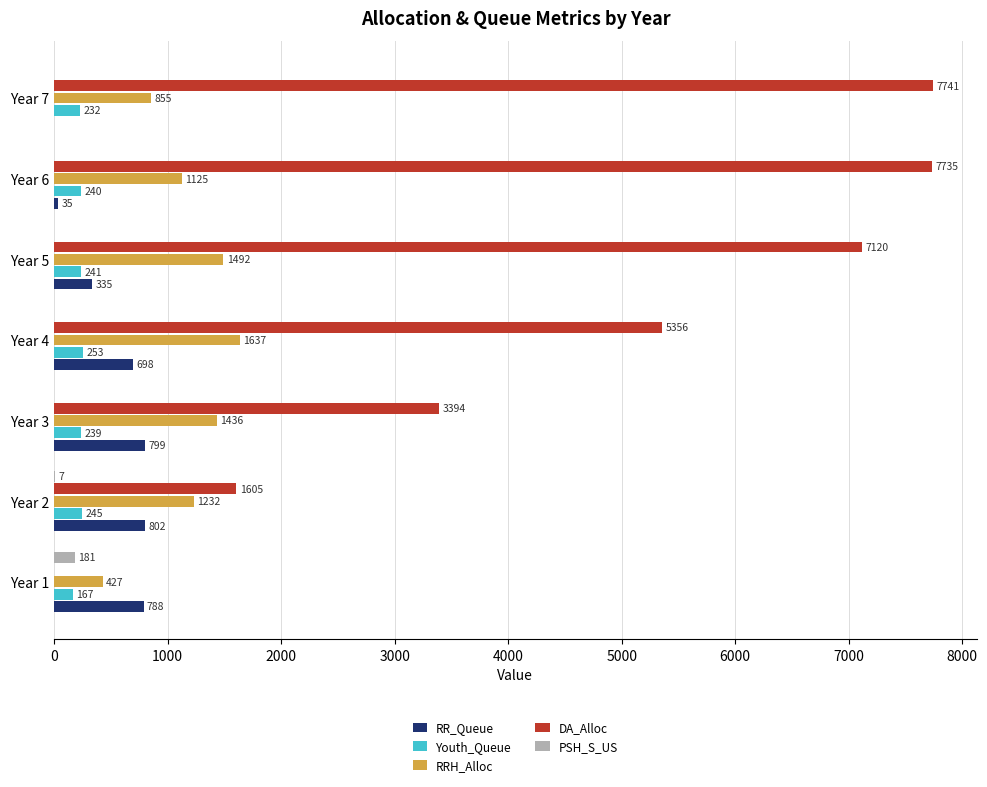

Between Year 1 and Year 7, which series saw the biggest shift?

DA_Alloc